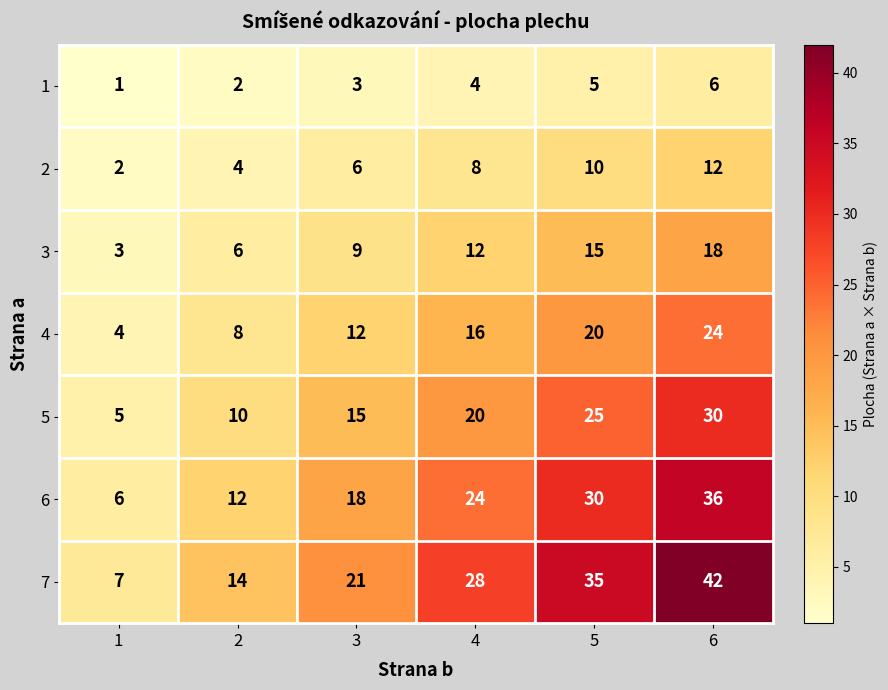

Which series has the largest range (max minus min)?

7